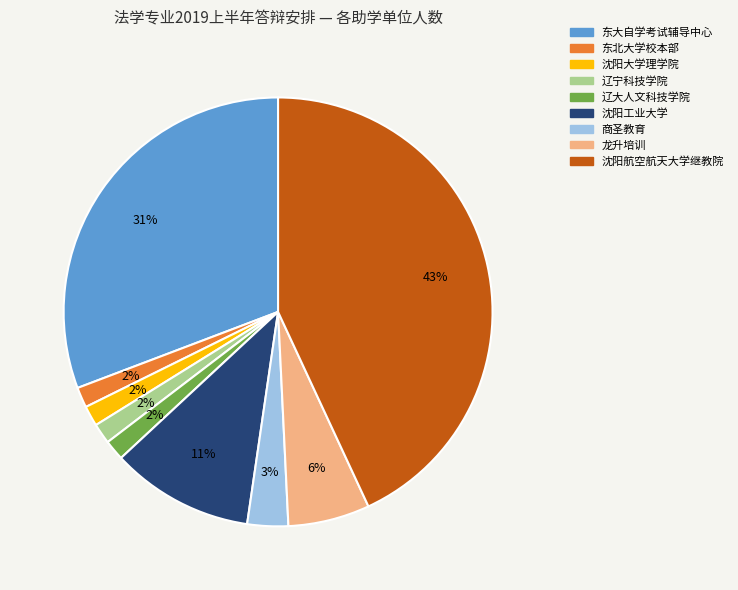

Is there any slice that represents more than half of the pie?

No